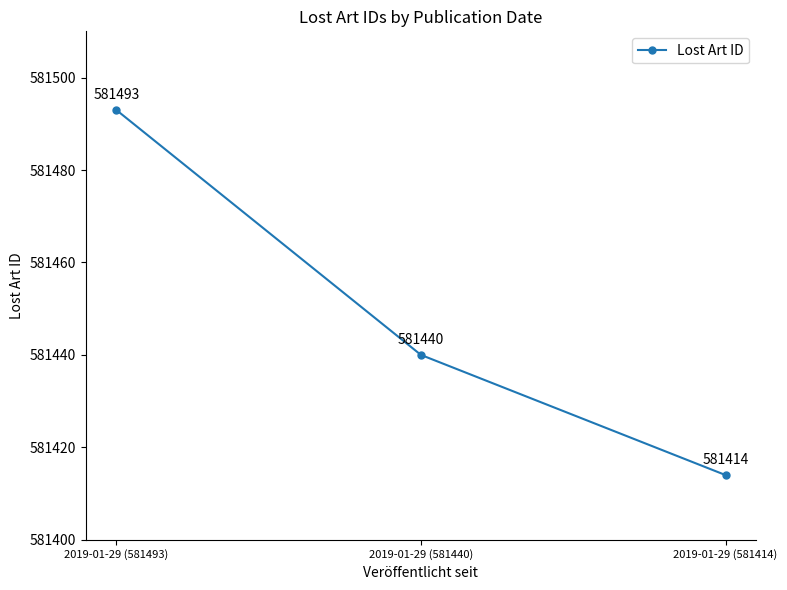

What is the approximate value at 2019-01-29 (581414), to the nearest 5?

581415